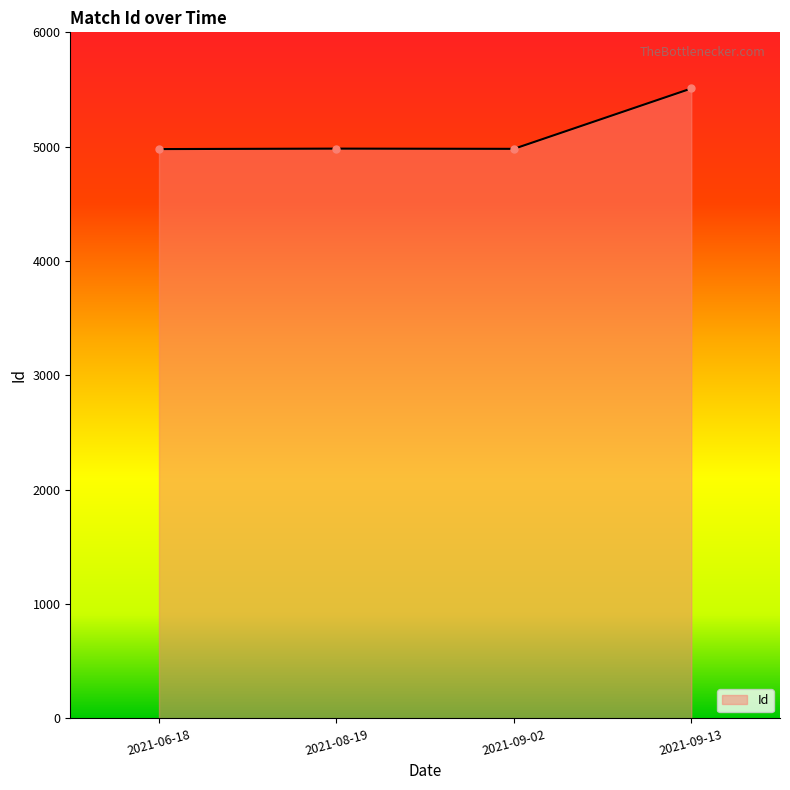

What is the sum of the values at 2021-06-18 and 2021-08-19?

9962